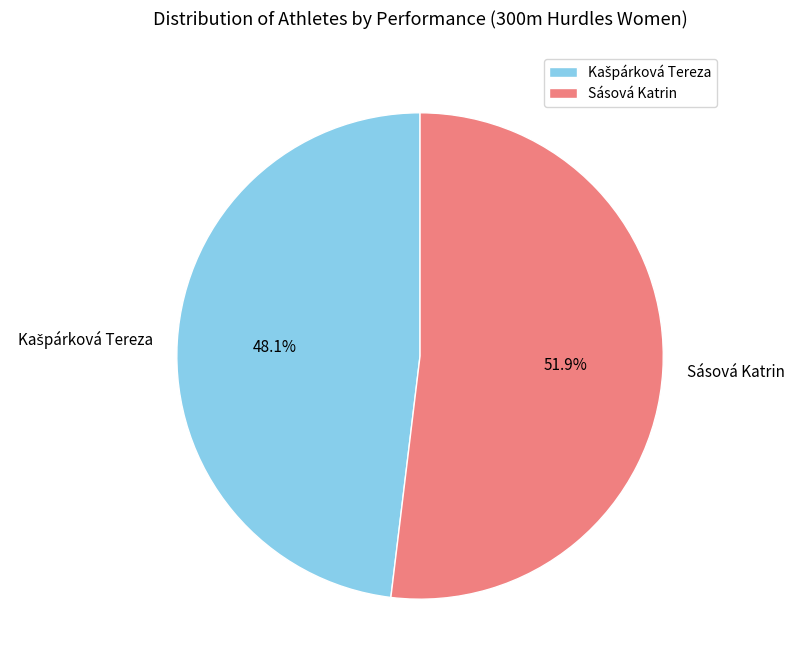

How many slices are in this pie chart?

2